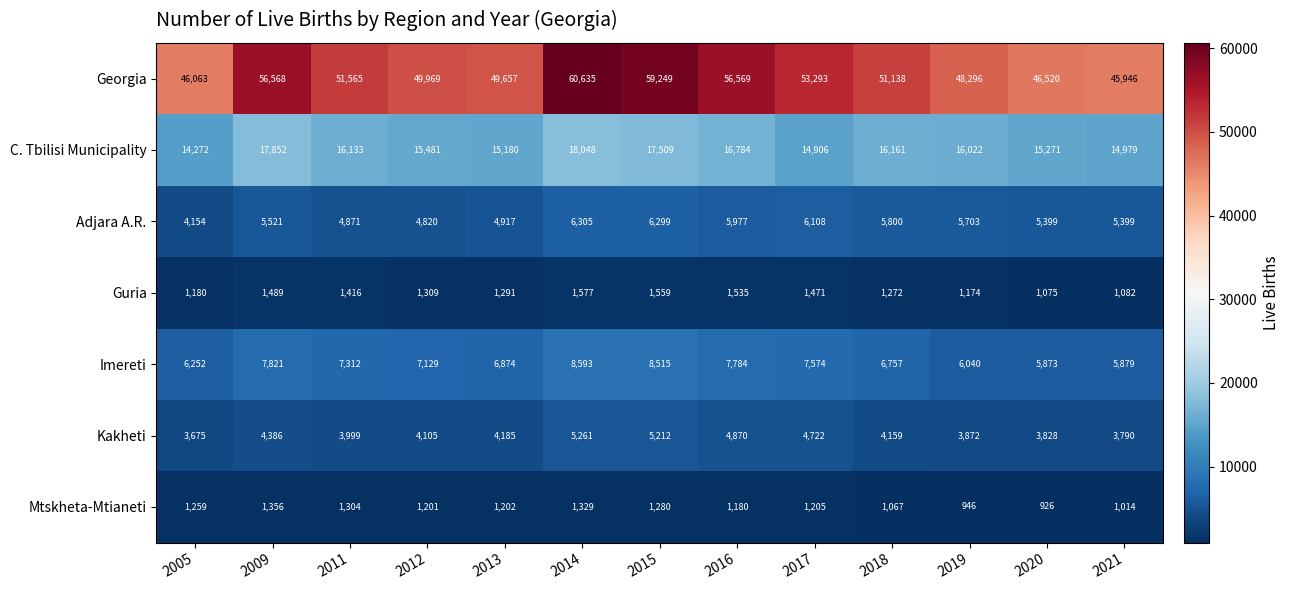

What value does the Georgia series have at 2019, to the nearest 100?

48300